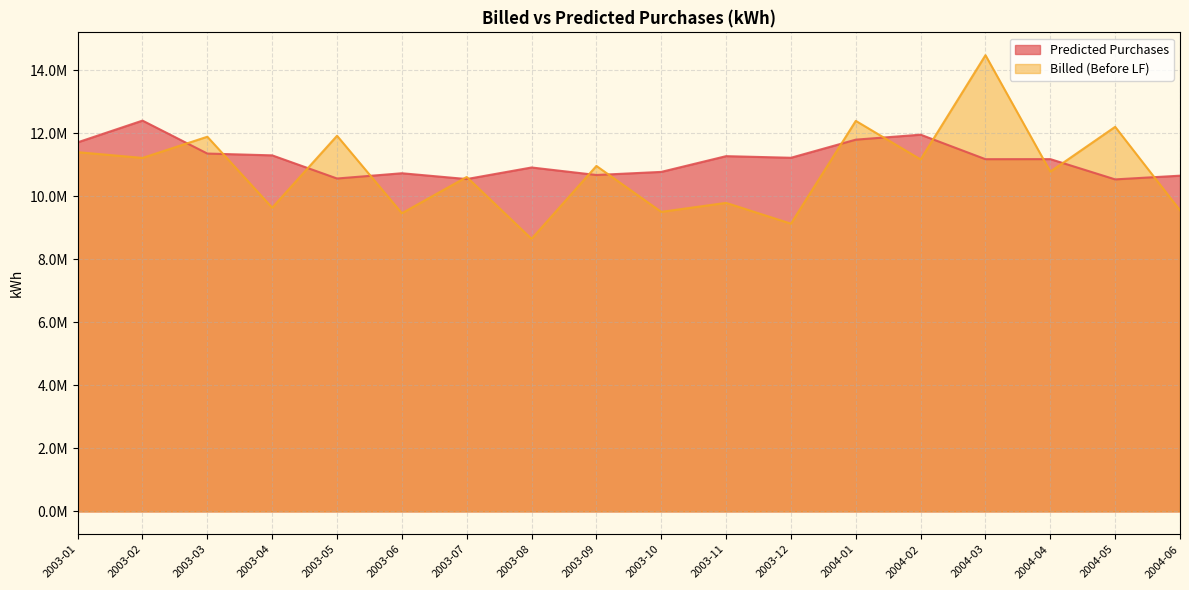

What is the label of the 12th point from the right?

2003-07